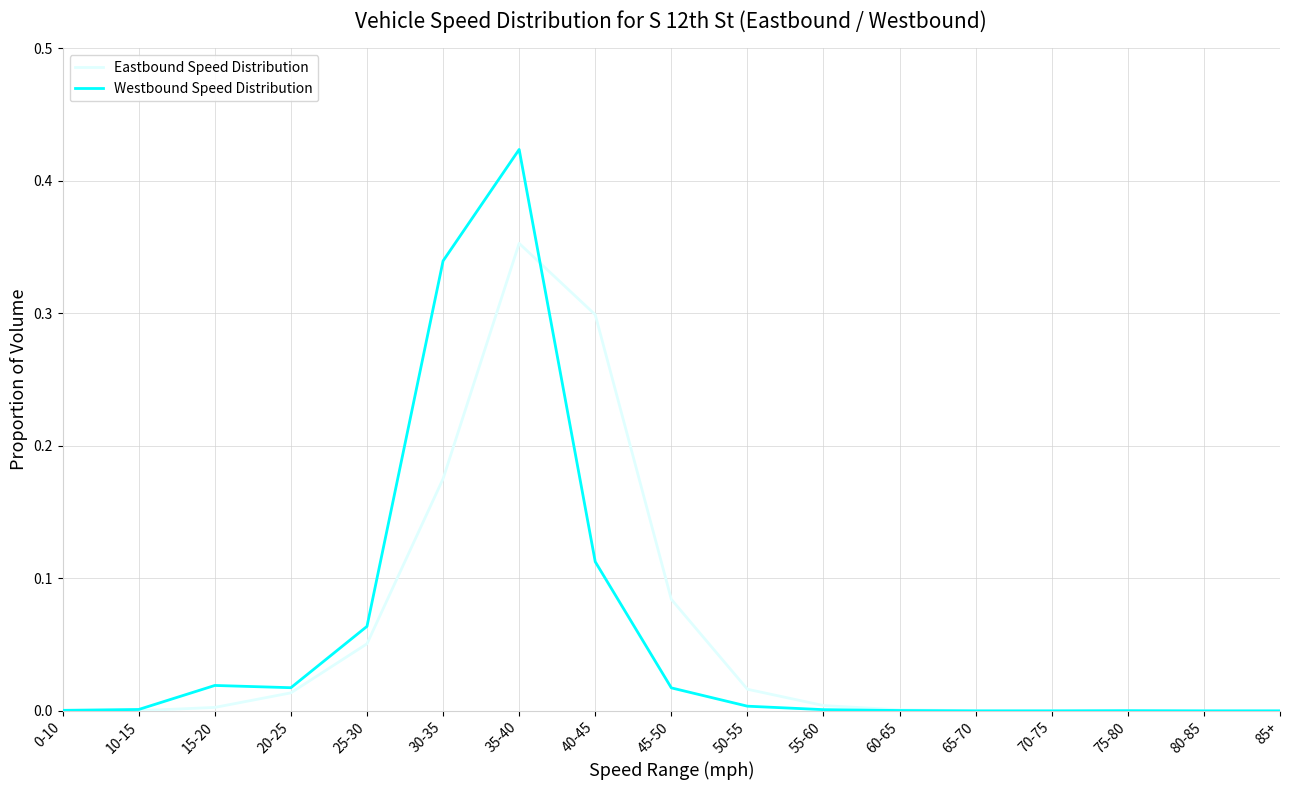

List the series in order of their peak value, lowest first.

Eastbound Speed Distribution, Westbound Speed Distribution